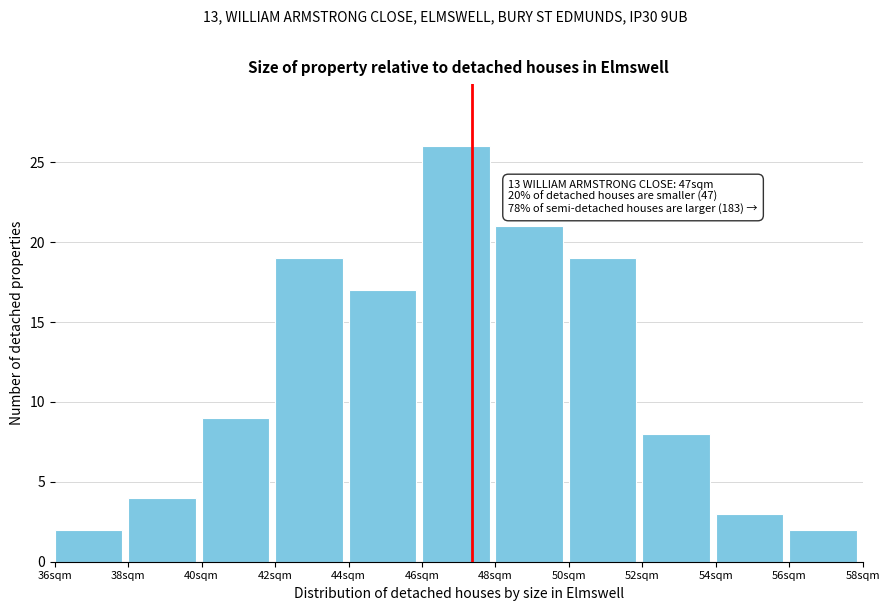

Over which range of the x-axis is the bar tallest?

46 to 48